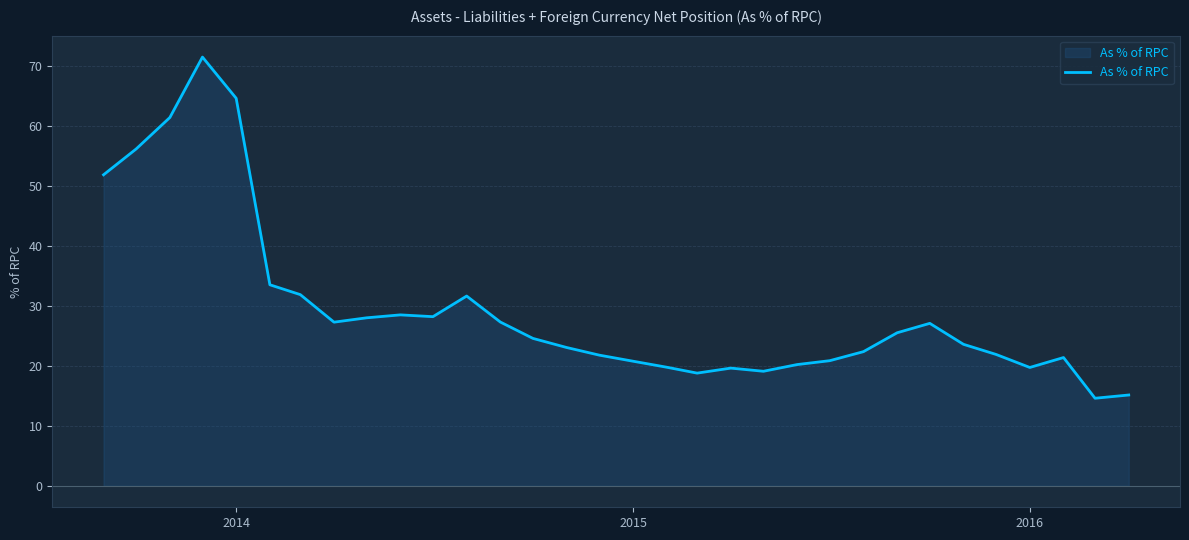

What is the difference between the maximum and minimum values?

56.8